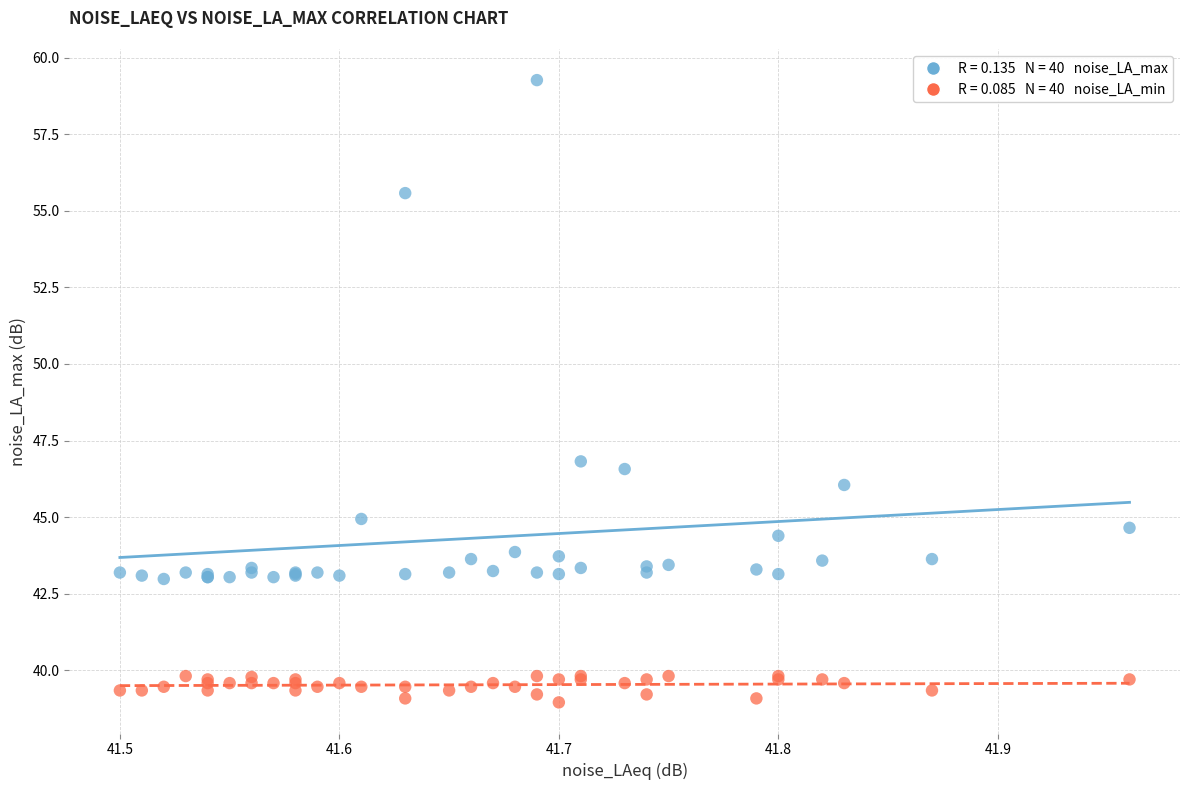

Across all series, what Y value is closest to 49?

46.8